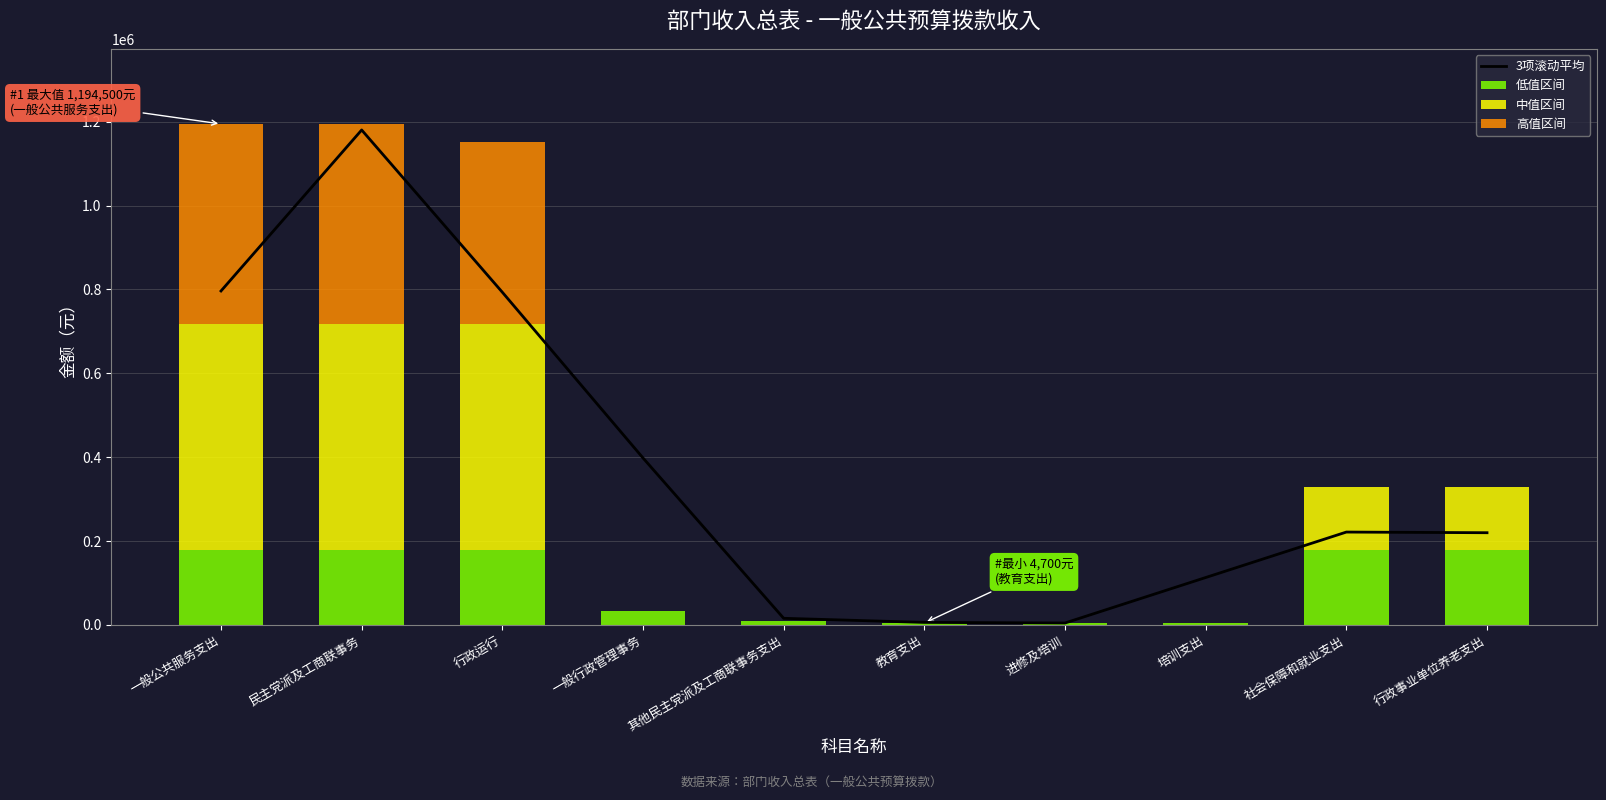

What is the minimum value for 低值区间?

4700.0